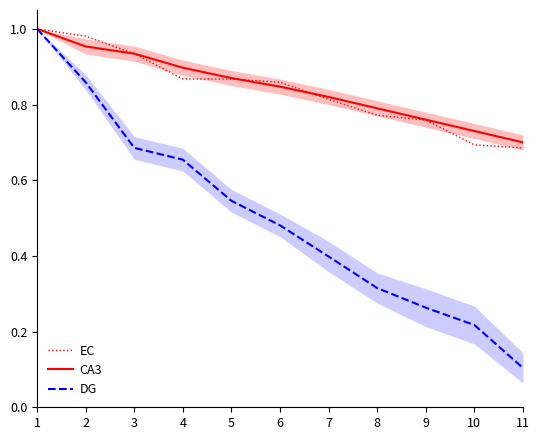

What is the value of the EC point at the 10th from the left?

0.7